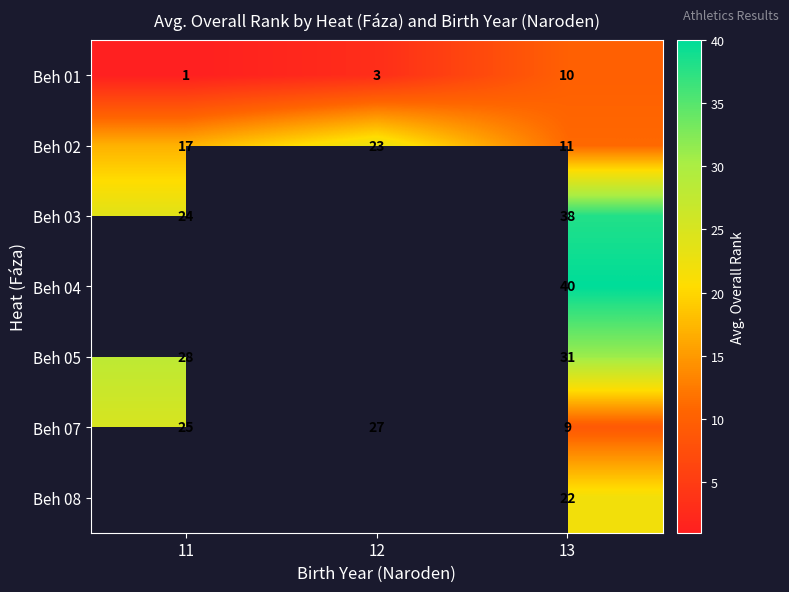

At how many categories does at least one series exceed 26?

3